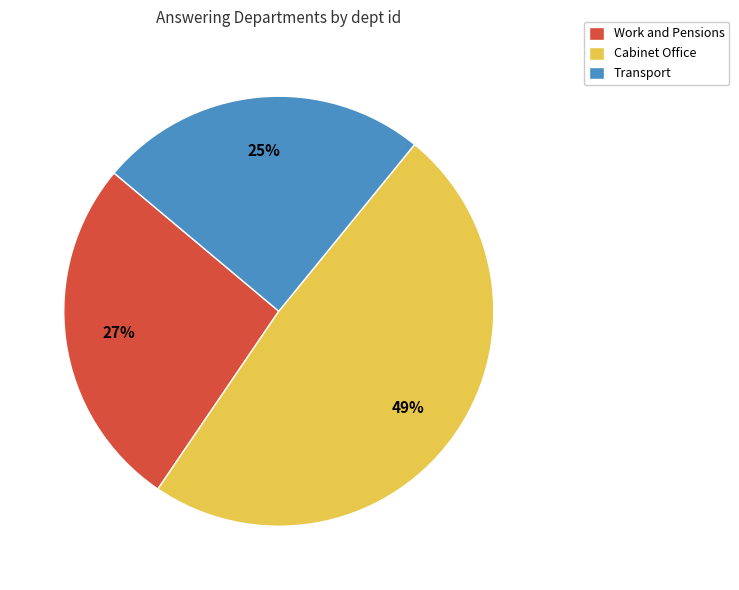

To the nearest percent, what portion does Transport represent?

25%